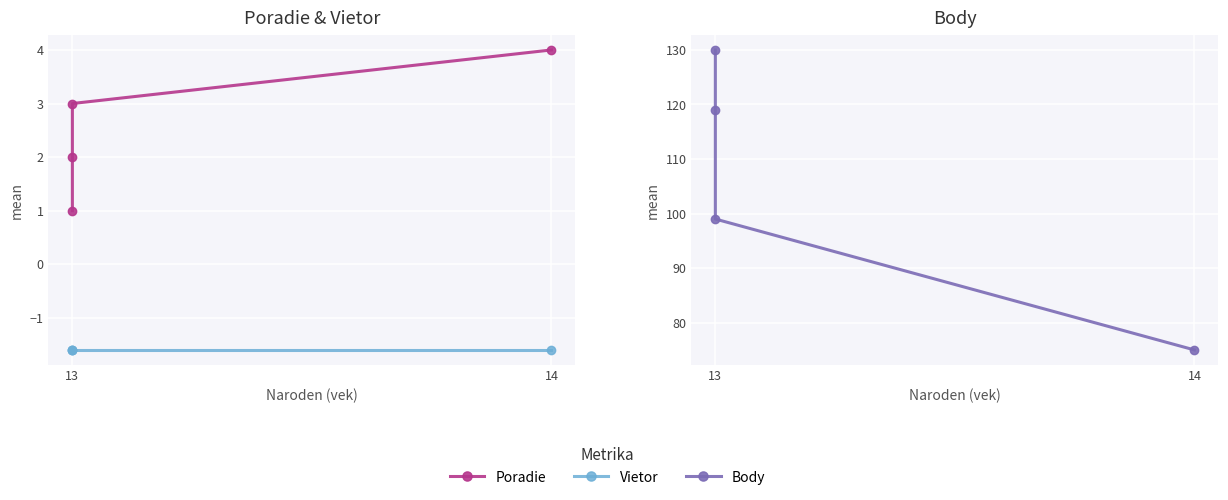

Reading left to right, extract all data points from this chart.

Poradie: 1.0	2.0	3.0	4.0
Vietor: -1.6	-1.6	-1.6	-1.6
Body: 130.0	119.0	99.0	75.0